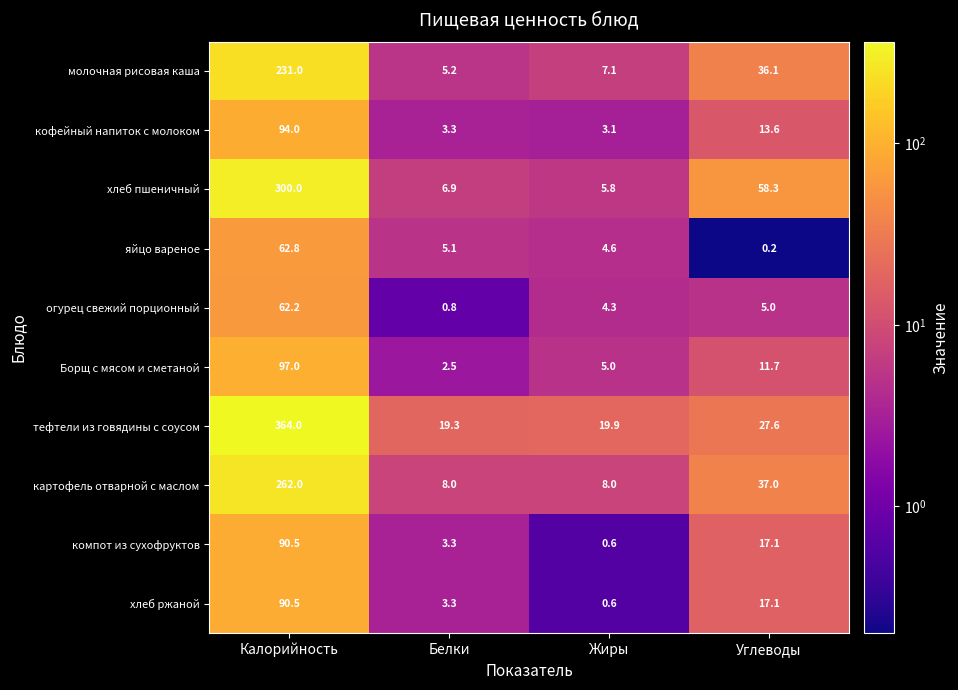

What is the difference between the highest and lowest values at Калорийность?

301.8